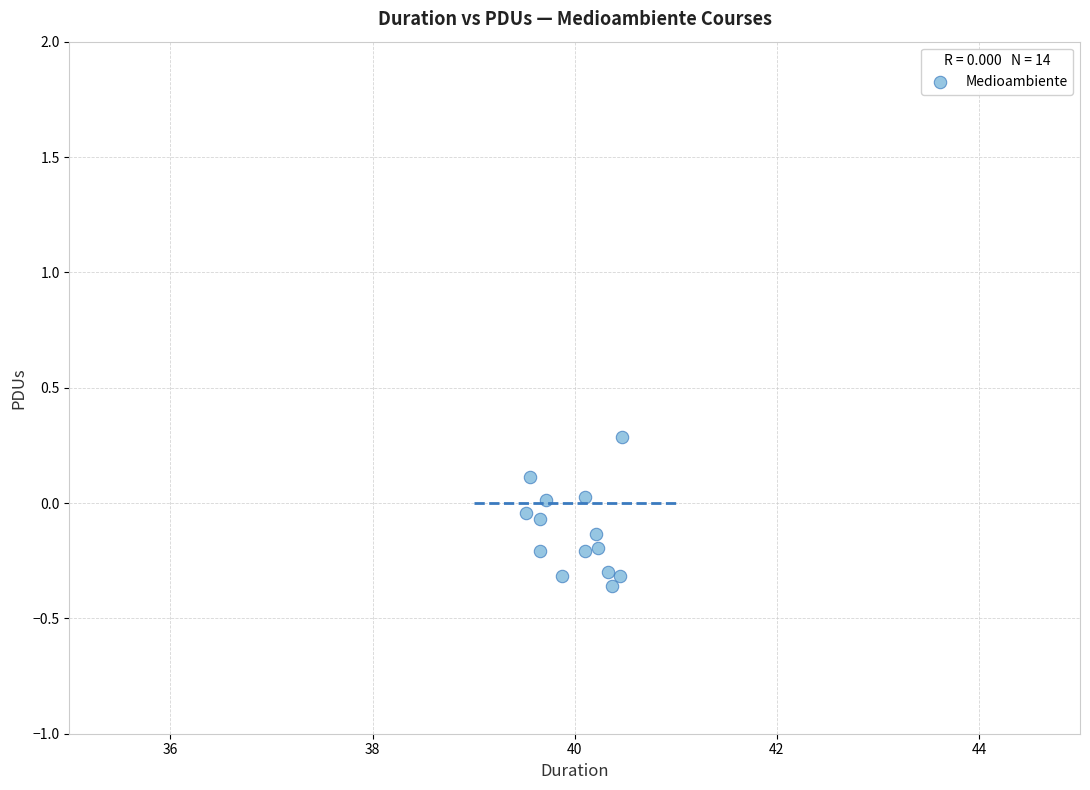

What is the range of X values (max minus min)?

0.9